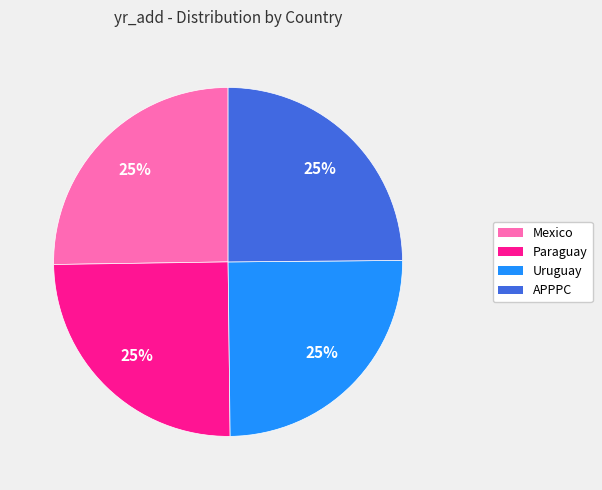

How many slices are in this pie chart?

4